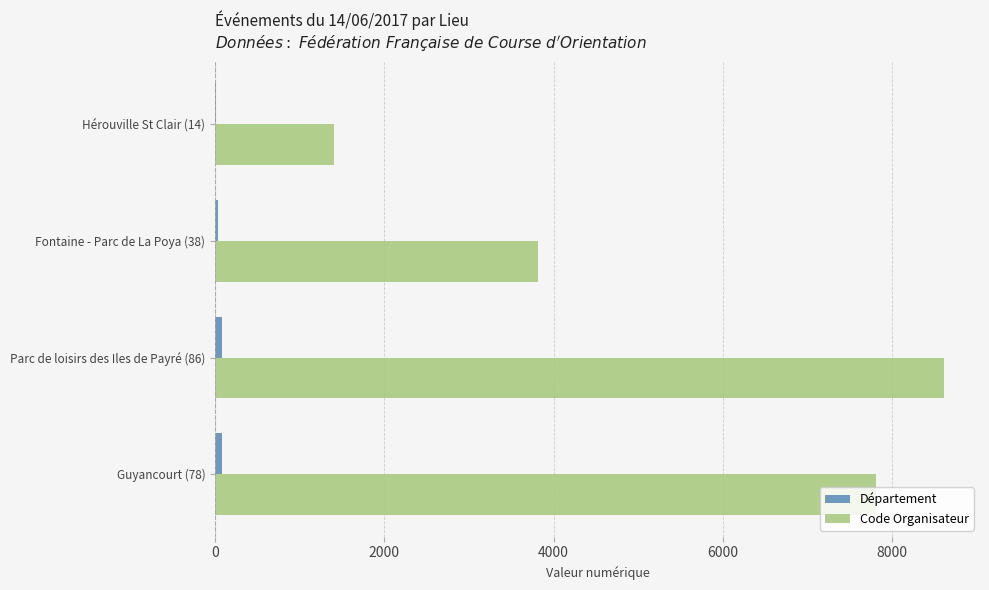

Which category has the highest value in the Code Organisateur series?

Parc de loisirs des Iles de Payré (86)